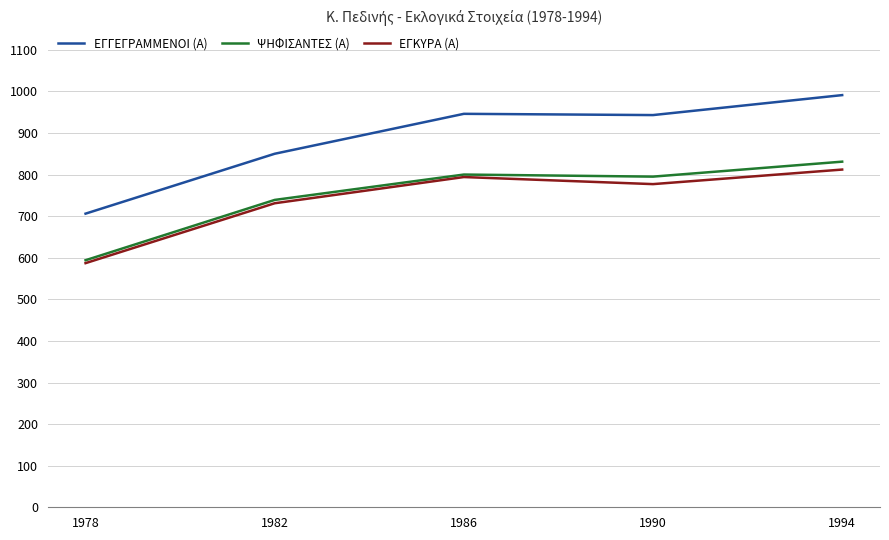

What is the greatest value displayed?

991